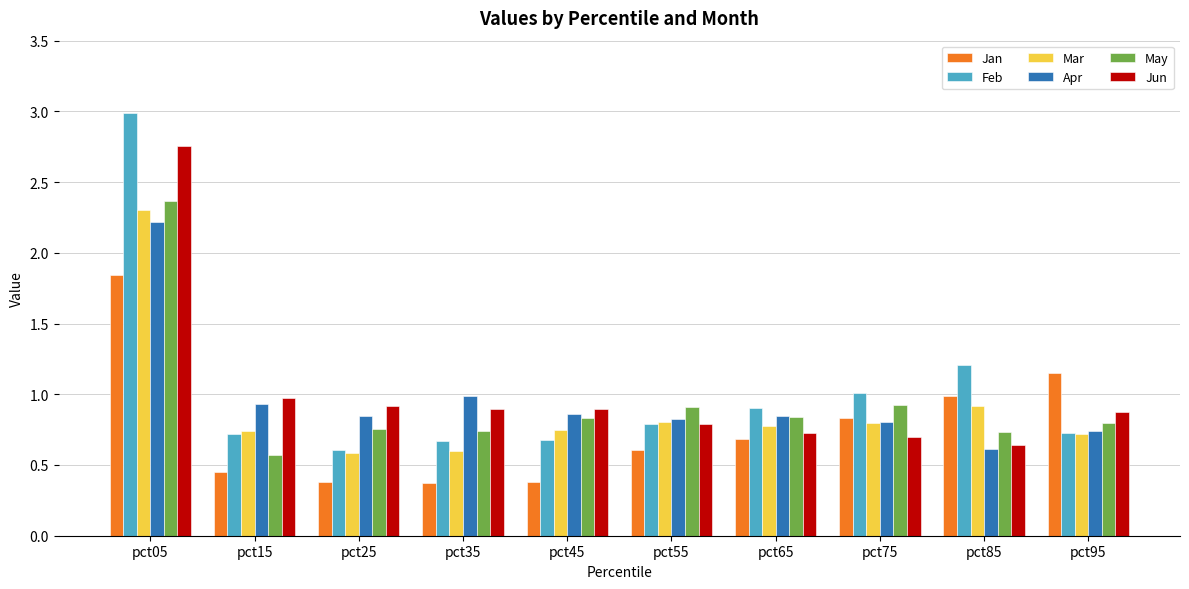

Which series has the widest spread of values?

Feb